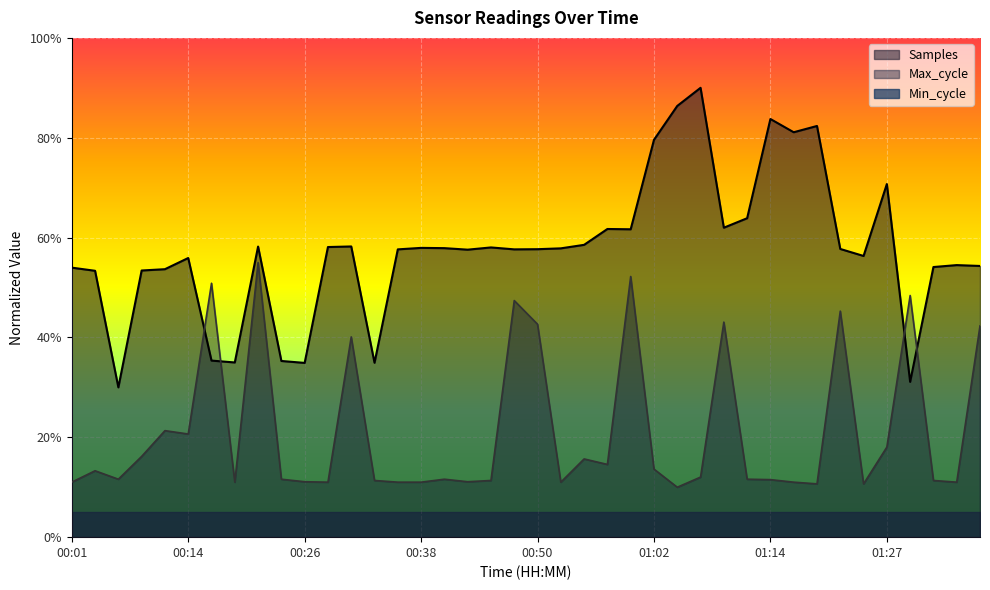

What is the label of the 9th point from the left?

00:21